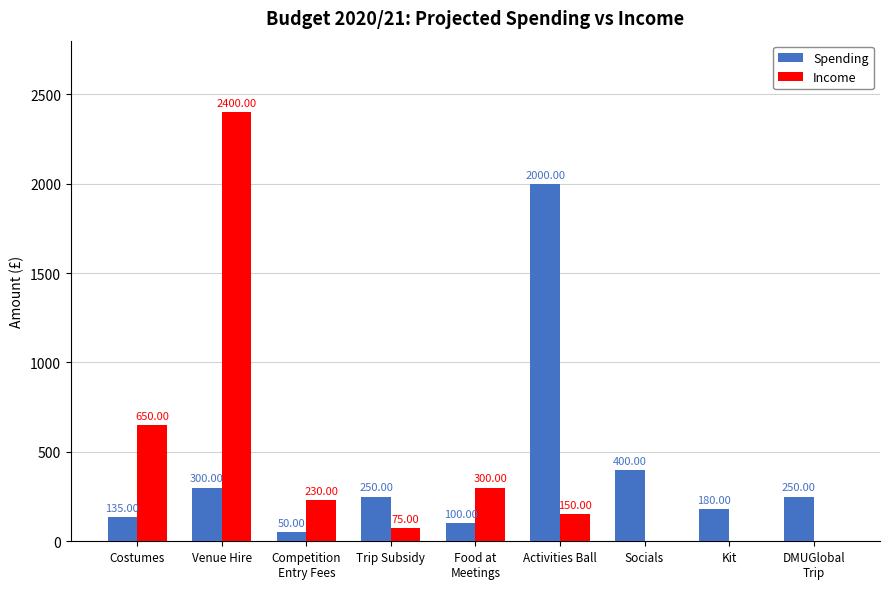

At which category is the sum across all series the highest?

Venue Hire